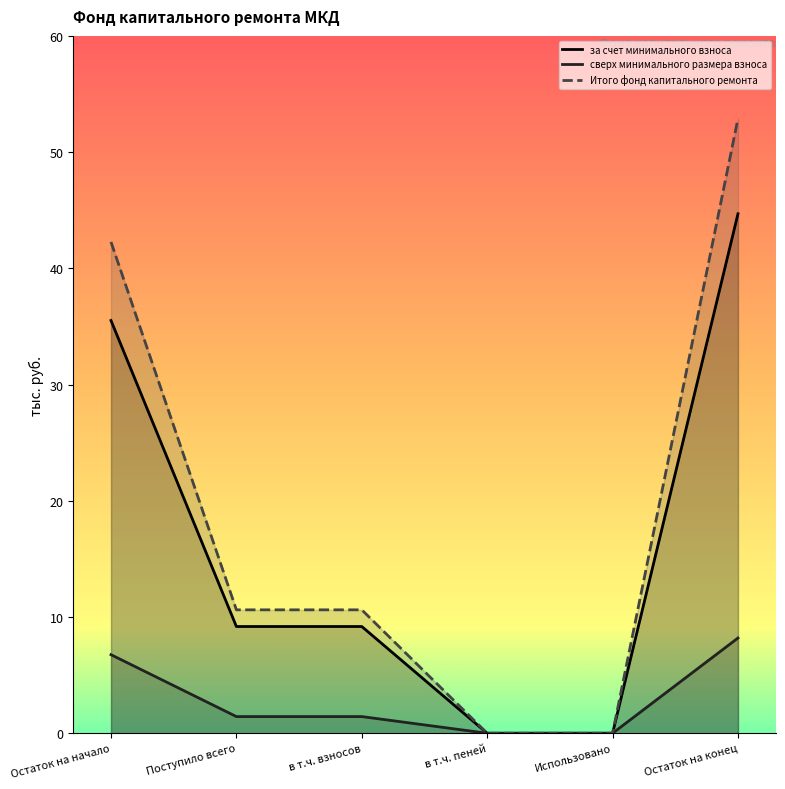

What is the approximate value of Итого фонд капитального ремонта at Поступило всего?

10.6